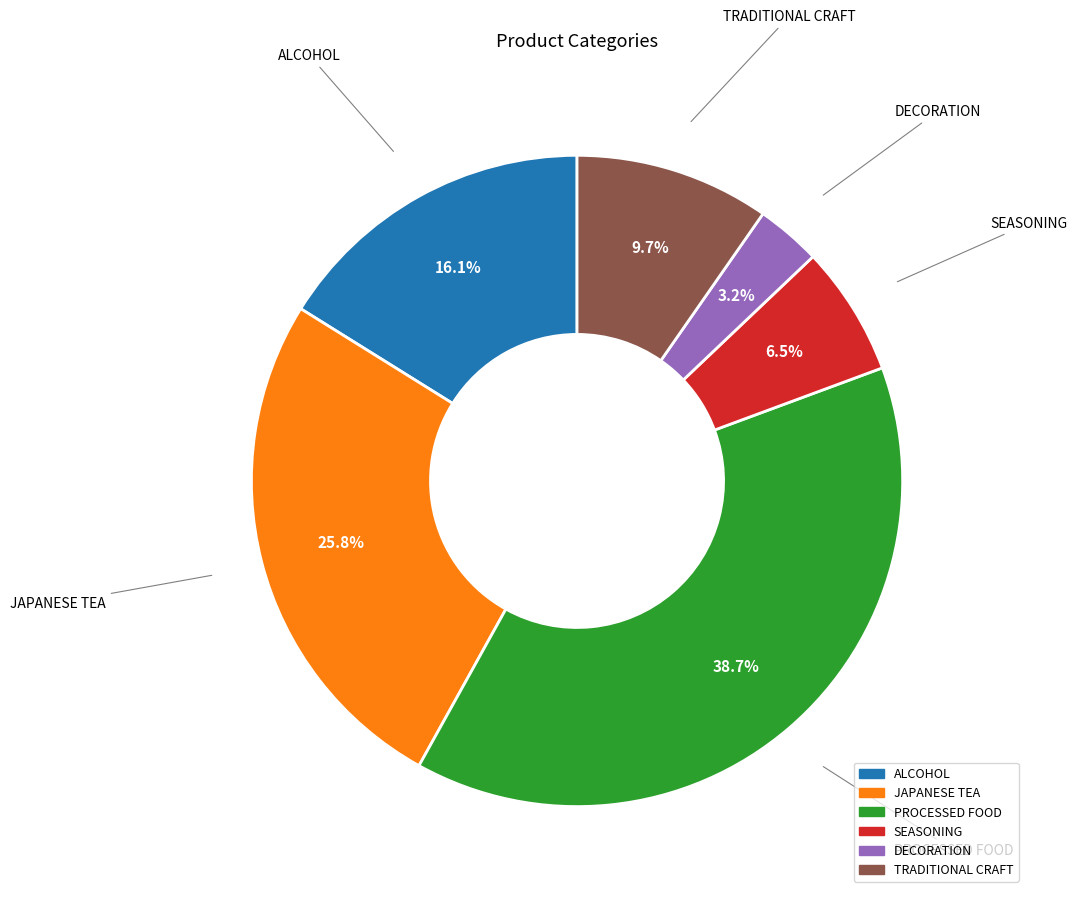

Rank the categories by value from highest to lowest.

PROCESSED FOOD, JAPANESE TEA, ALCOHOL, TRADITIONAL CRAFT, SEASONING, DECORATION